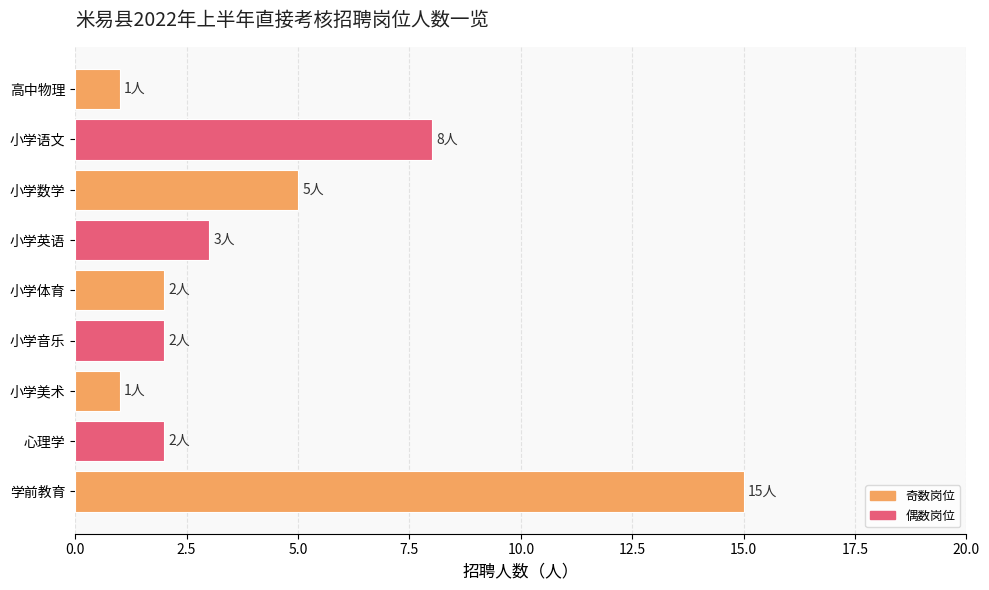

How many categories are shown in the chart?

9